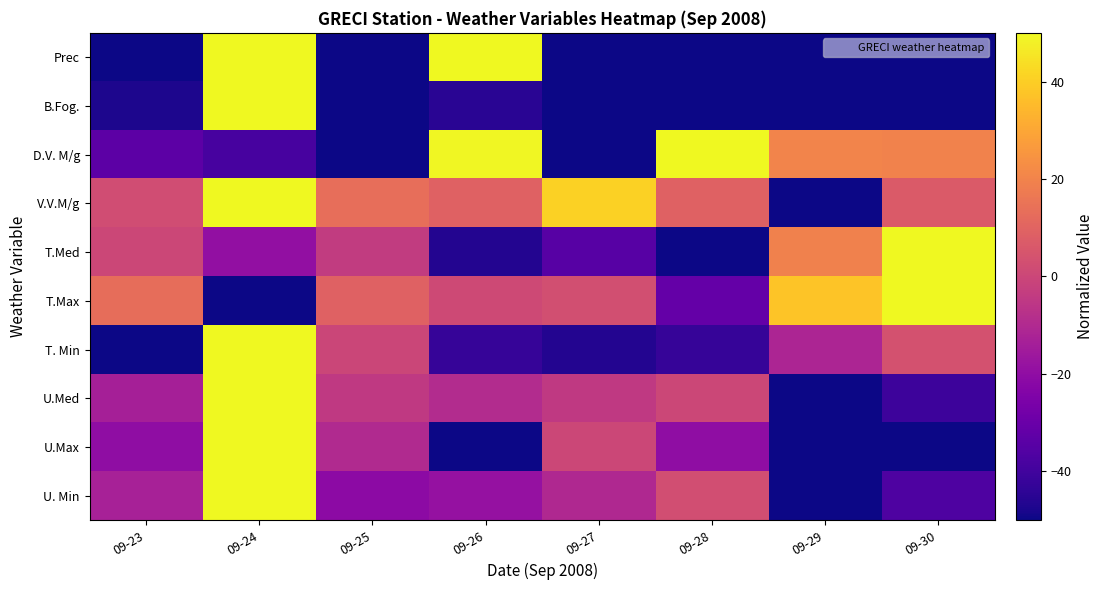

Between 09-25 and 09-26, which is larger?

09-26